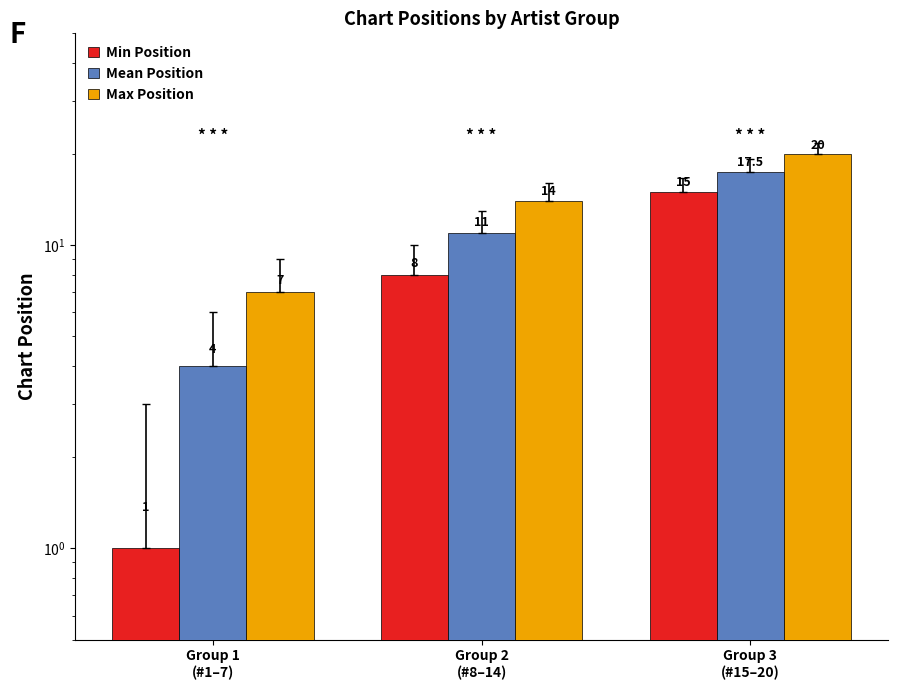

What is the maximum value shown in the chart?

20.0